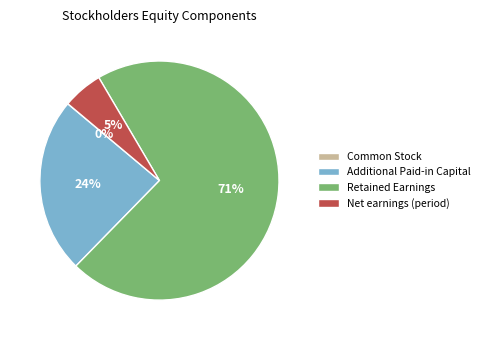

What is the largest slice in the pie chart?

Retained Earnings